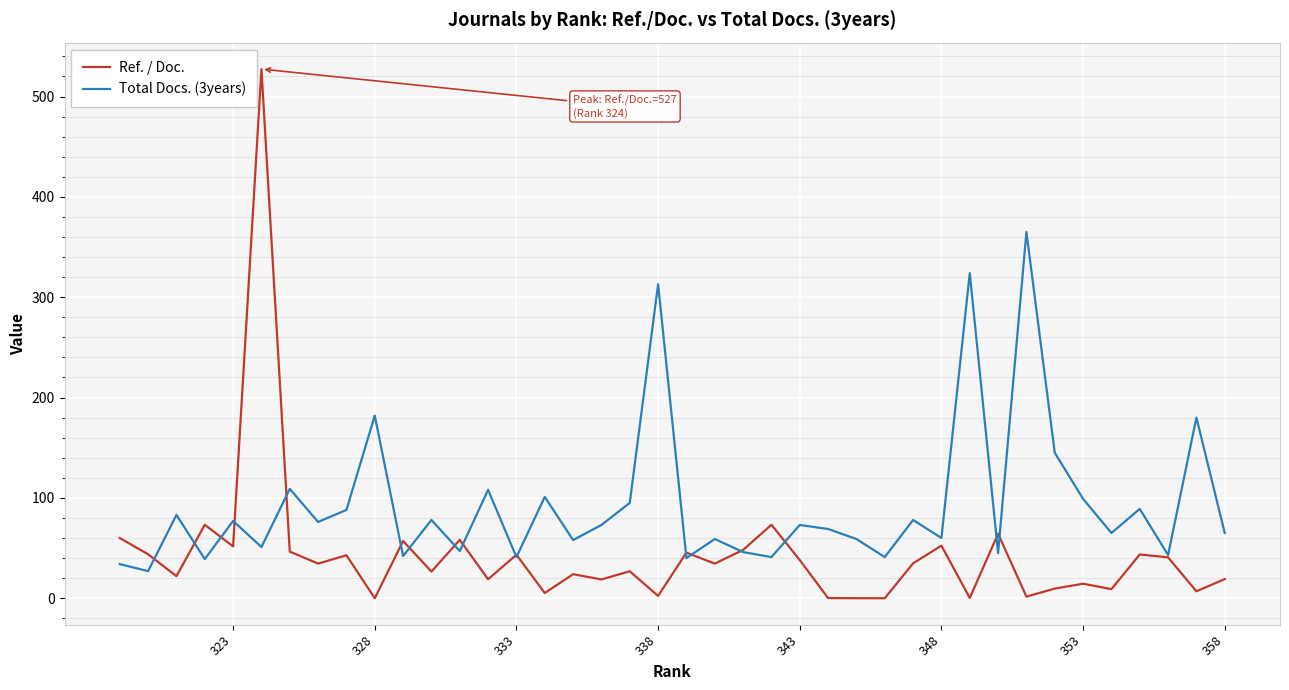

Read the Total Docs. (3years) value at 338.

313.0